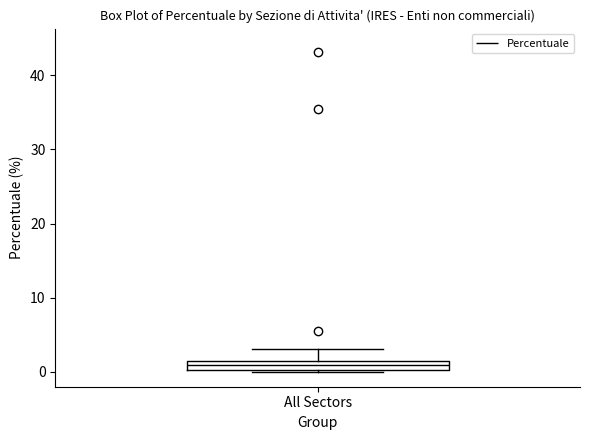

Where is the lower edge of the box for All Sectors on the y-axis? The values are not printed on the chart, so give them approximately, as read against the axis.

0